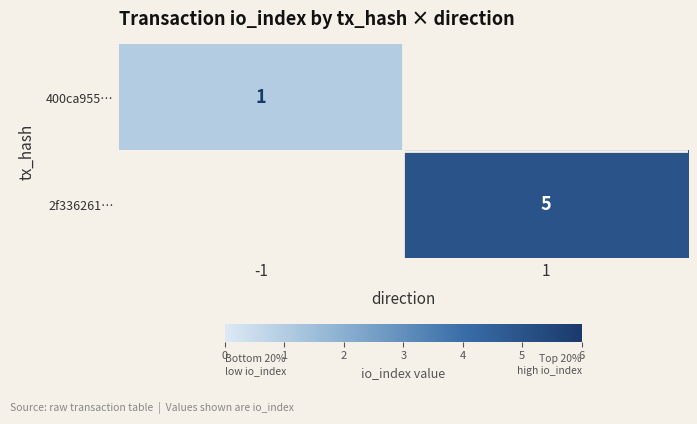

The 400ca955… series shows 1 at -1. True or false?

True